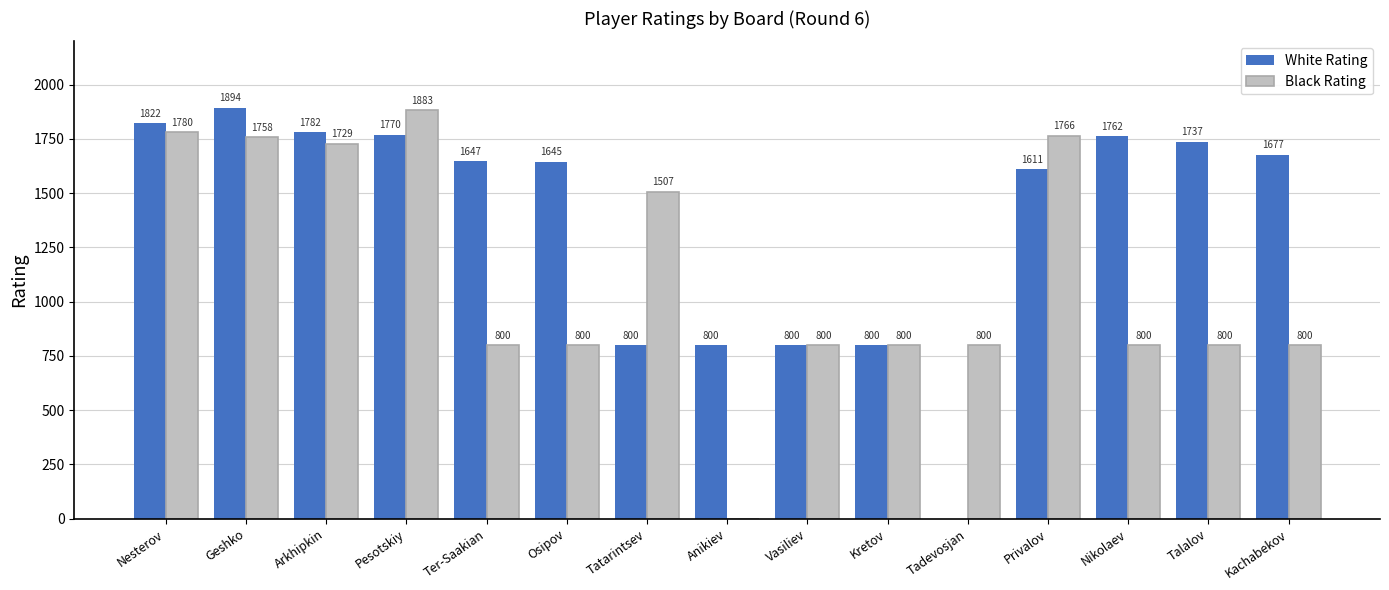

What is the sum of the Black Rating values at Tatarintsev and Nesterov?

3287